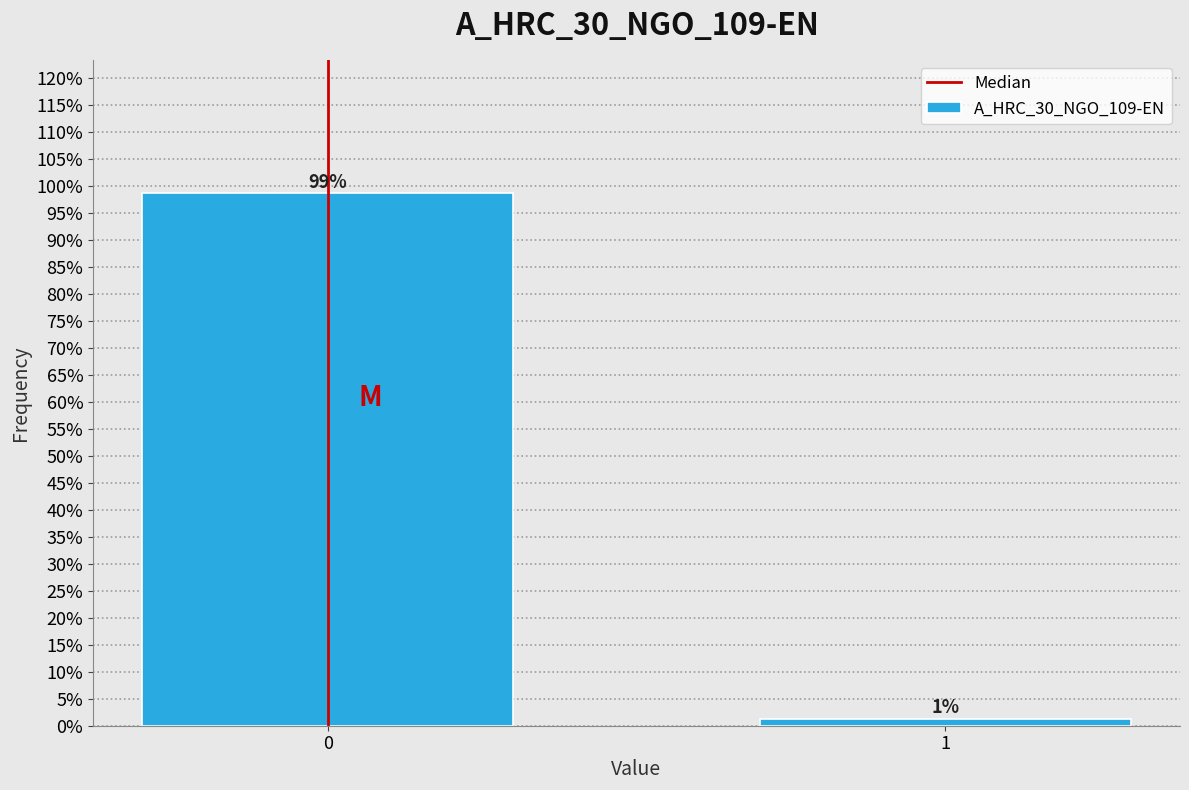

The value at 0 is 98.7. True or false?

True